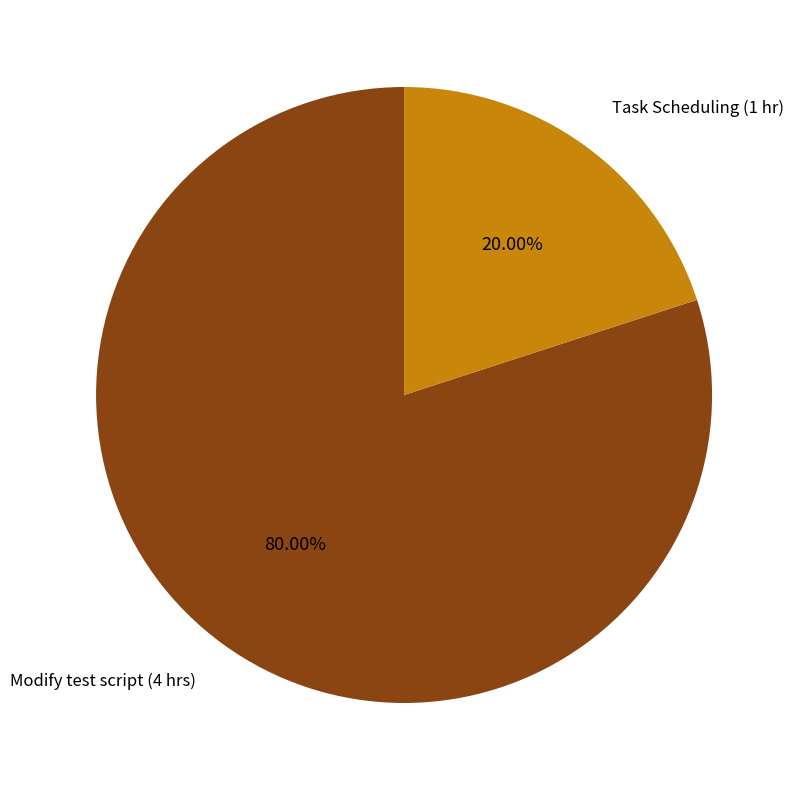

Do Modify test script (4 hrs) and Task Scheduling (1 hr) together represent more than half of the pie?

Yes